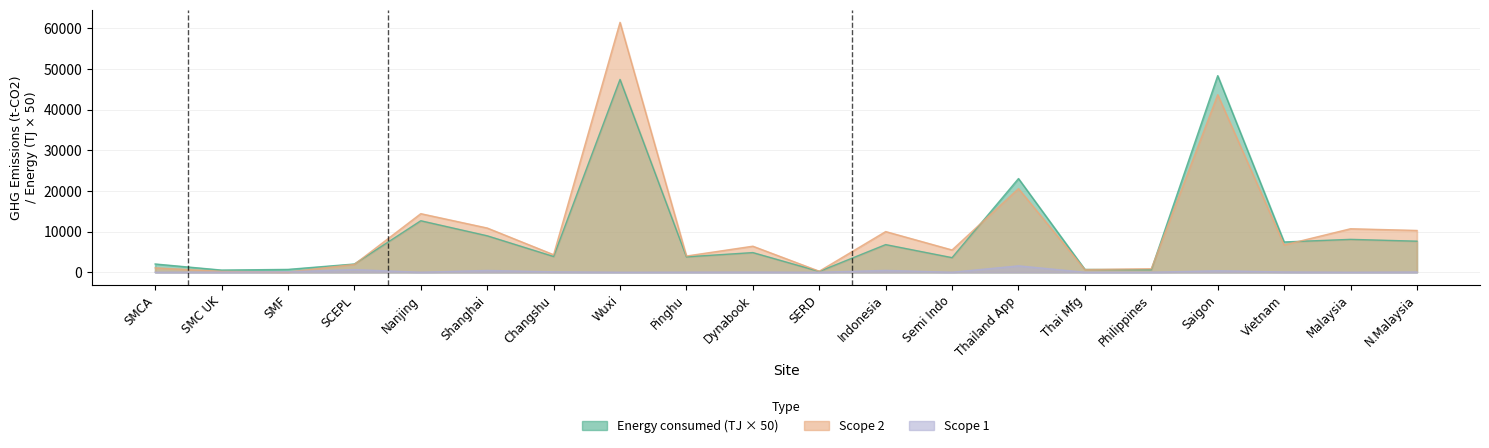

At SMCA, list the series in order from largest to smallest.

Energy consumed (TJ), Scope 2, Scope 1